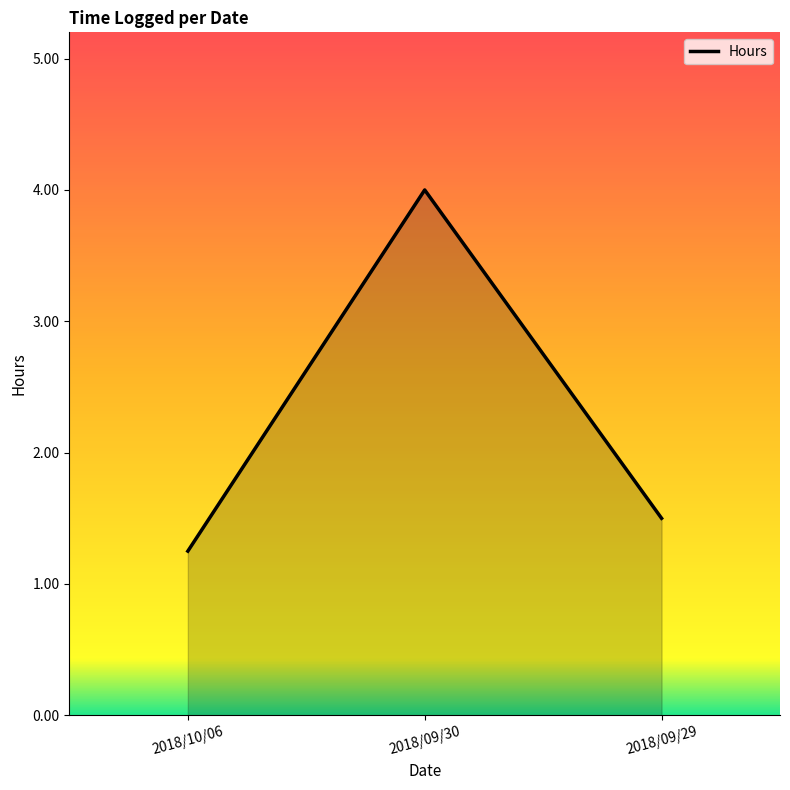

The value at 2018/09/29 is 0.7. True or false?

False